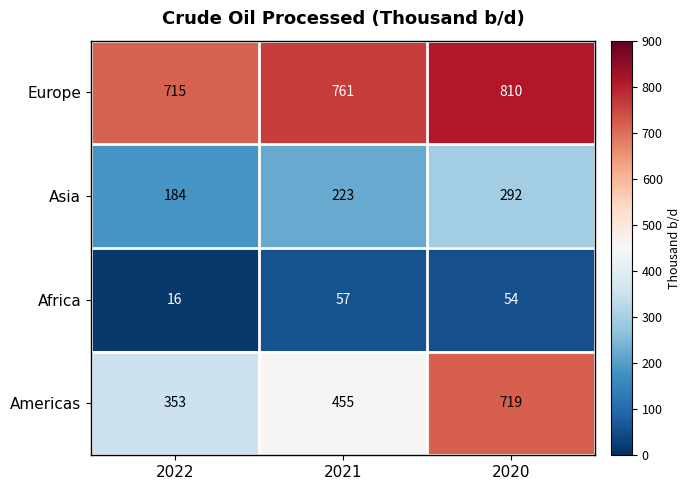

What is the highest value of the Europe series?

810